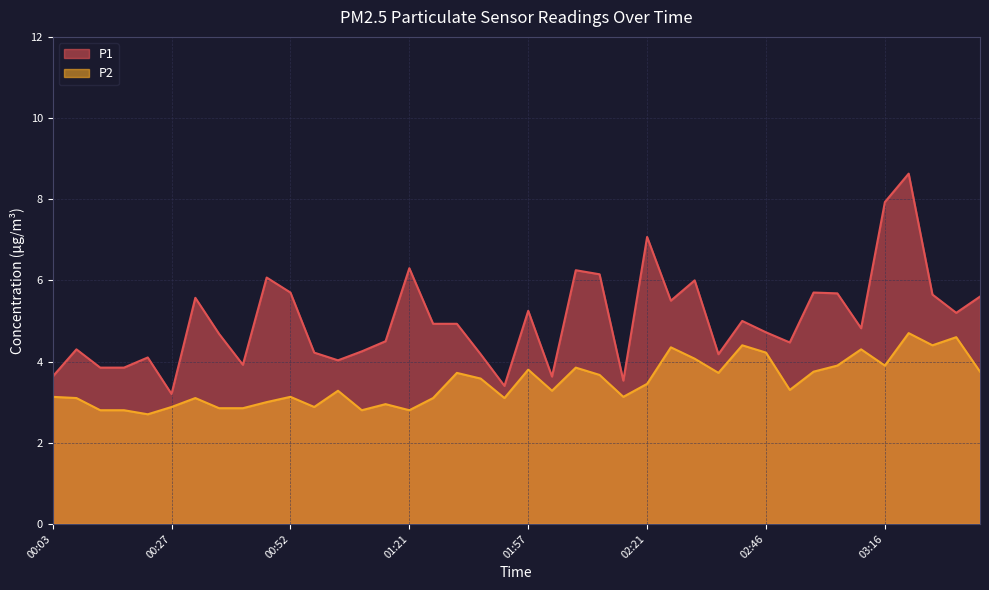

What is the highest value of the P1 series?

8.6